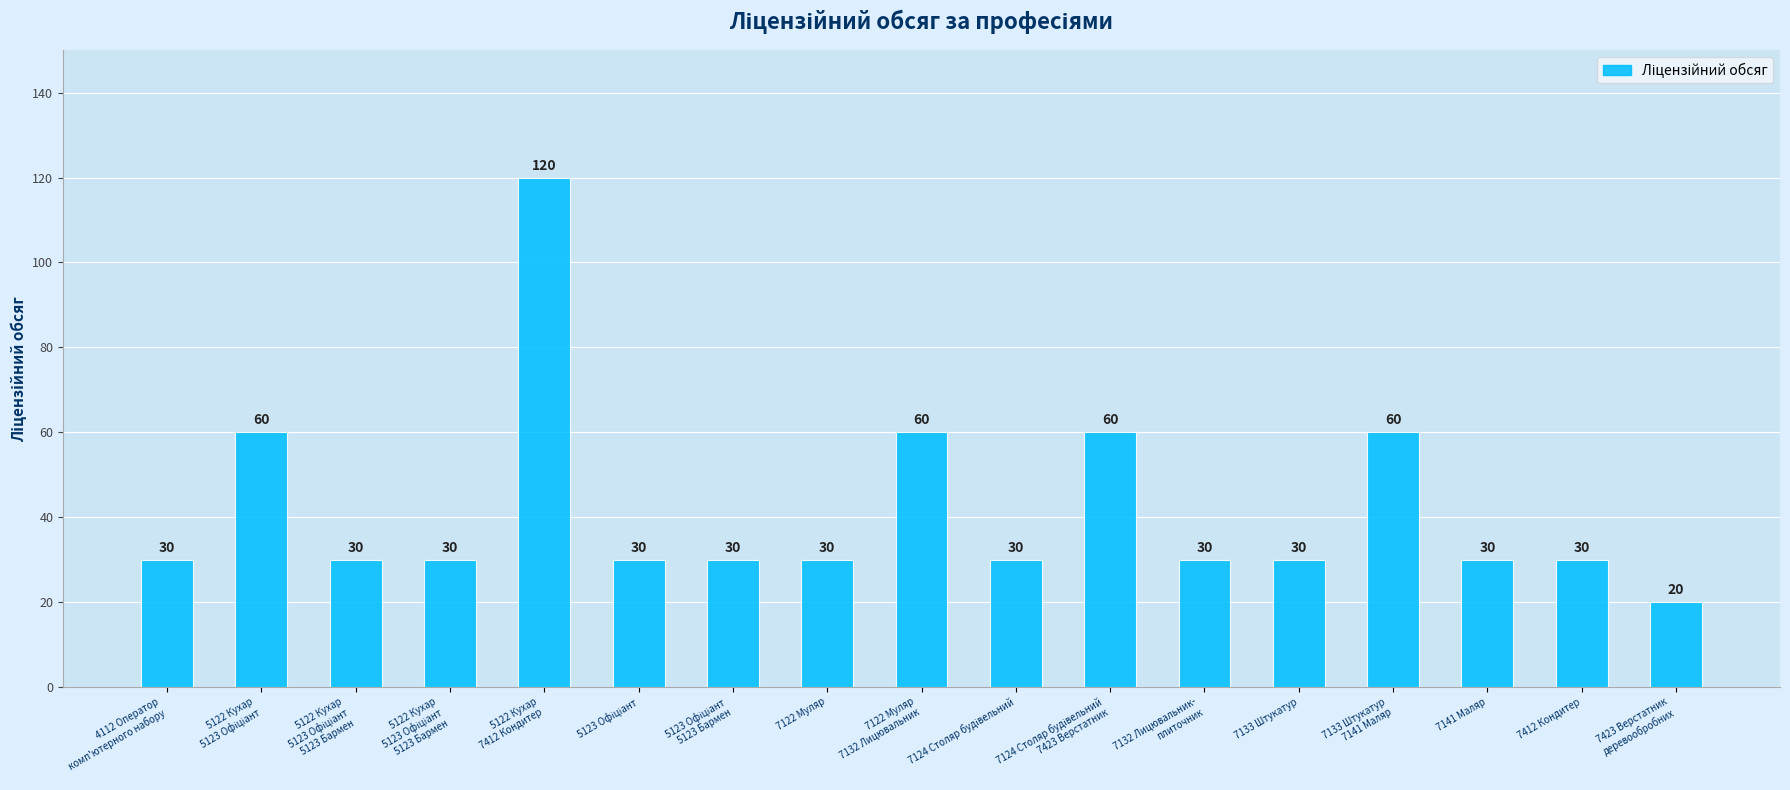

Does the chart contain any negative values?

No